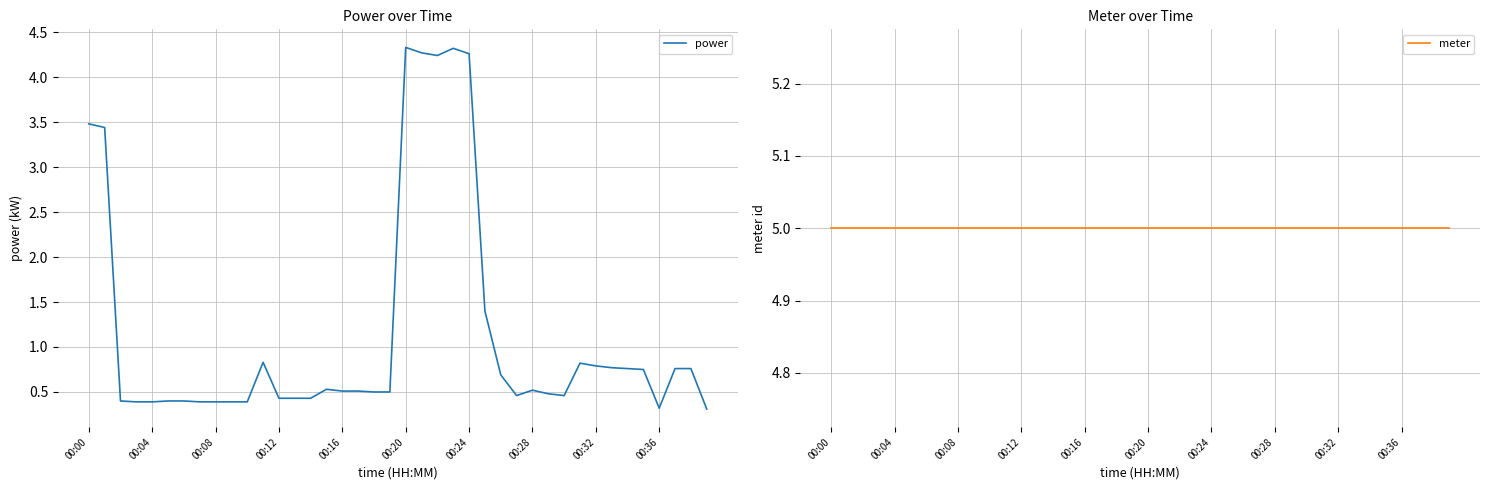

True or false: power has more than 0 interior local peaks.

True